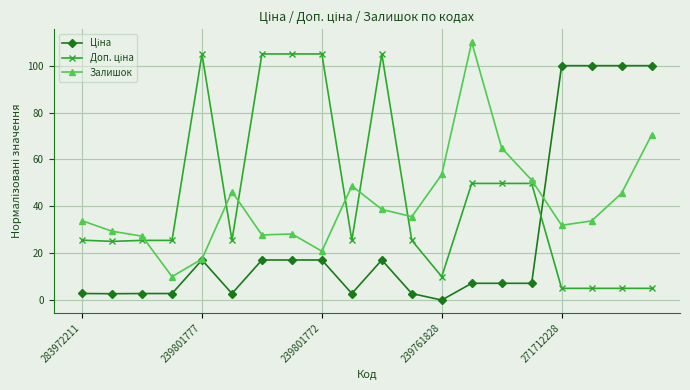

What is the minimum value for Залишок?

10.0